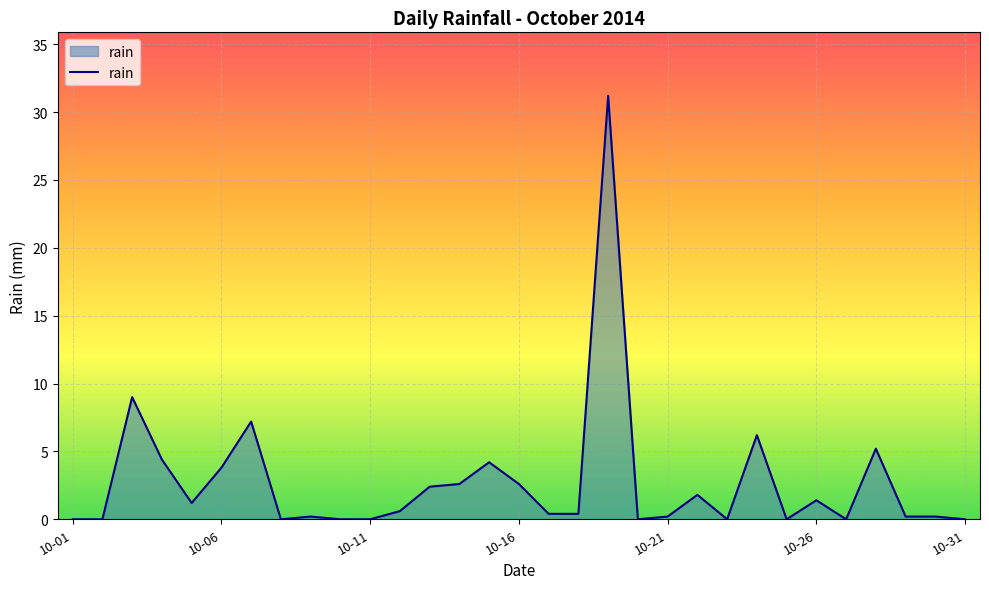

What is the maximum value shown in the chart?

31.2